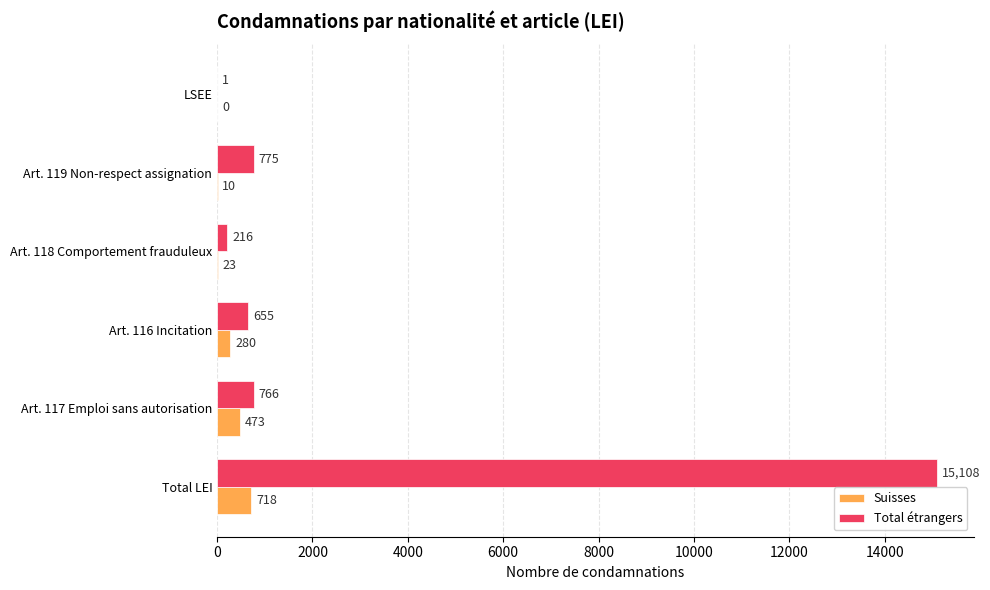

What is the maximum value shown in the chart?

15108